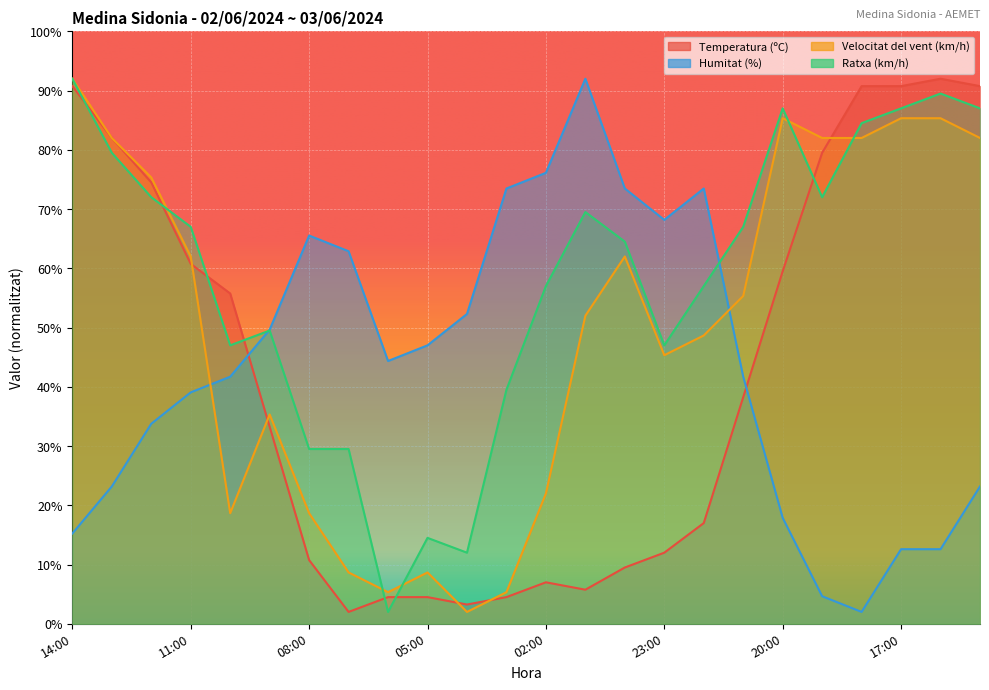

What is the difference between the Temperatura (ºC) values at 01:00 and 07:00?

3.8